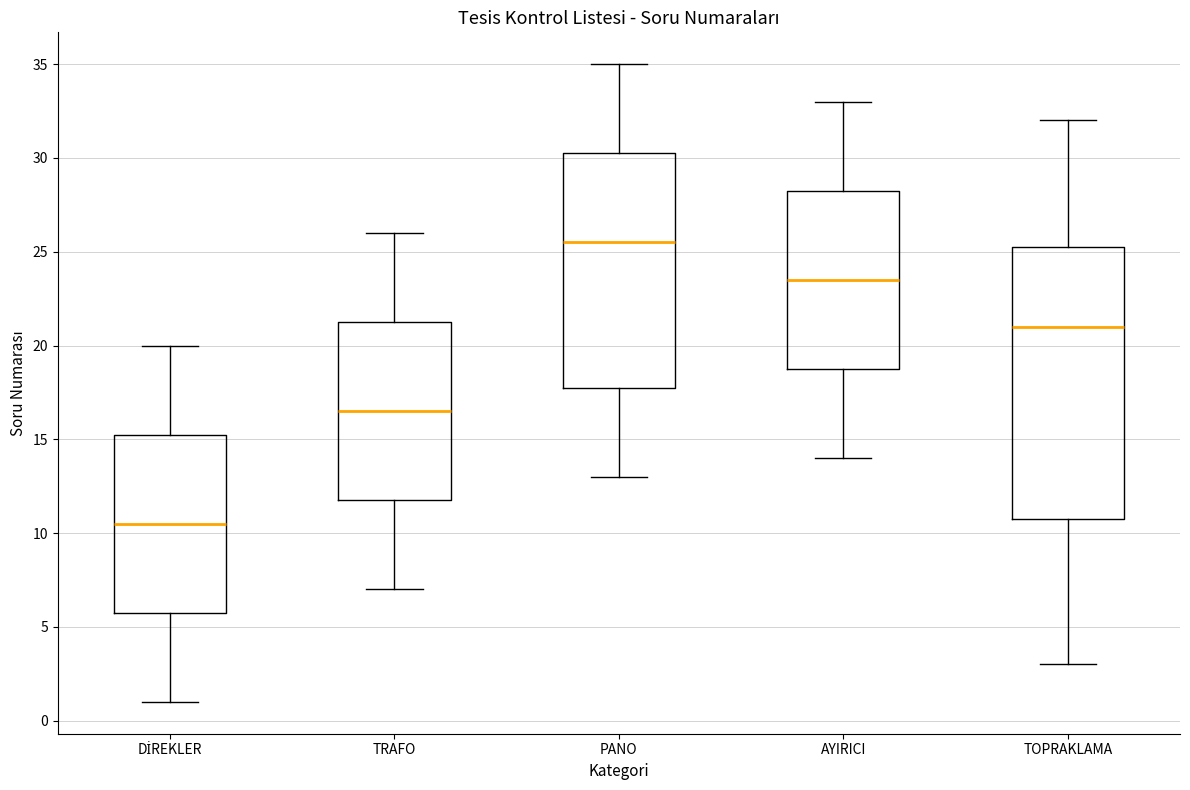

Where is the lower edge of the box for TOPRAKLAMA on the y-axis? The values are not printed on the chart, so give them approximately, as read against the axis.

11.0